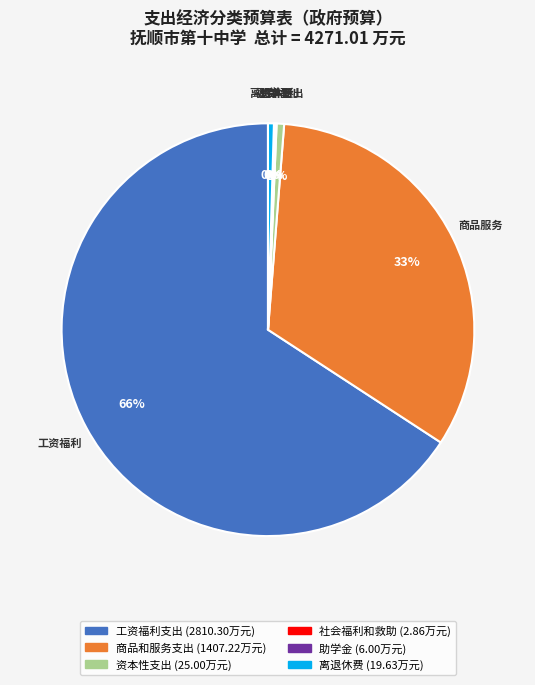

Does any single category account for the majority?

Yes